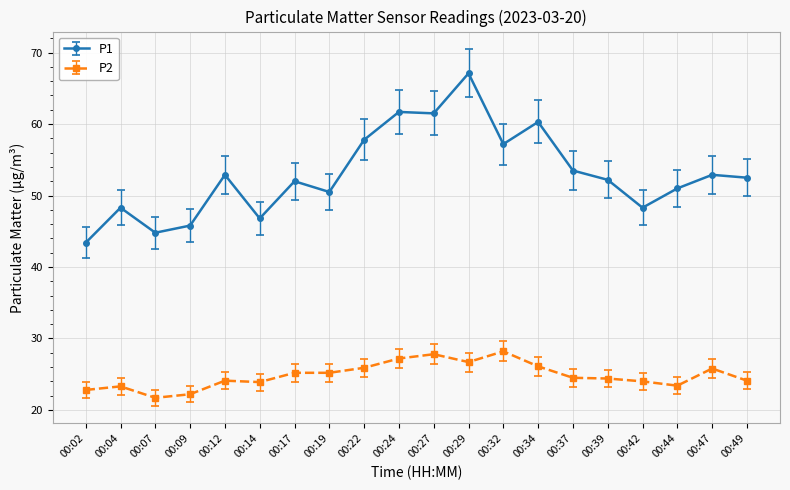

Is it true that P2 equals 4.7 at 00:04?

False